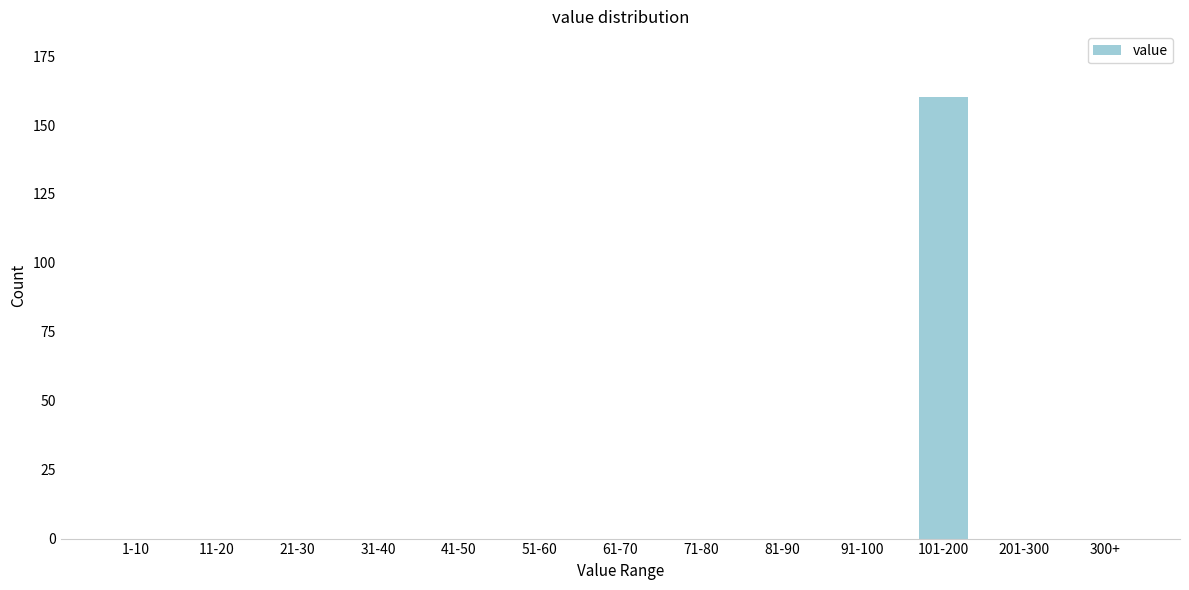

Reading left to right, what are all the values shown in this chart?

1-10=0	11-20=0	21-30=0	31-40=0	41-50=0	51-60=0	61-70=0	71-80=0	81-90=0	91-100=0	101-200=160	201-300=0	300+=0